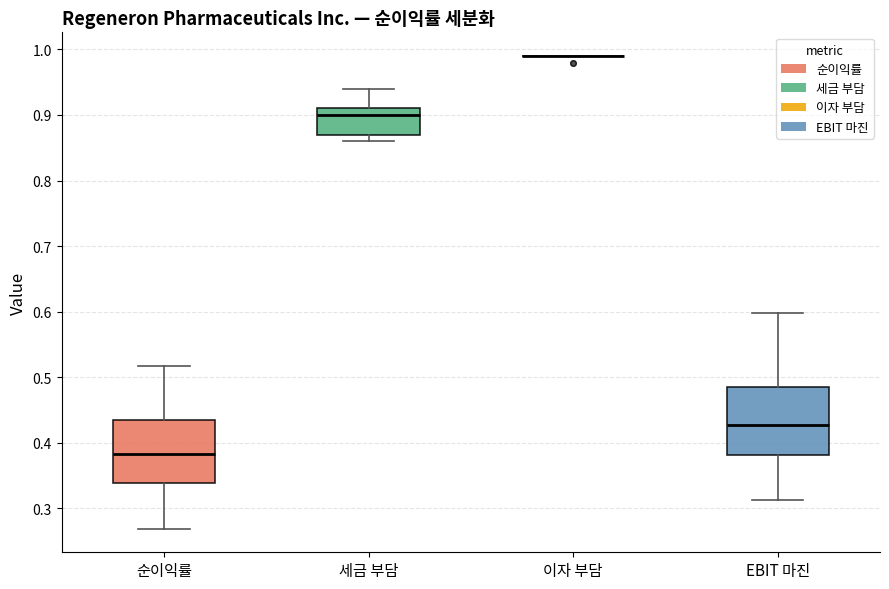

Reading left to right, transcribe this box plot: for each box, give where its median line is, the range the box spans, and where its two whiskers end, as read against the y-axis. The values are not printed on the chart, so give them approximately, as read against the axis.

순이익률: median 0.38, box 0.34 to 0.44, whiskers 0.27 to 0.52
세금 부담: median 0.90, box 0.87 to 0.91, whiskers 0.86 to 0.94
이자 부담: box collapsed to a line at 0.99, whiskers 0.99 to 0.99
EBIT 마진: median 0.43, box 0.38 to 0.48, whiskers 0.31 to 0.60